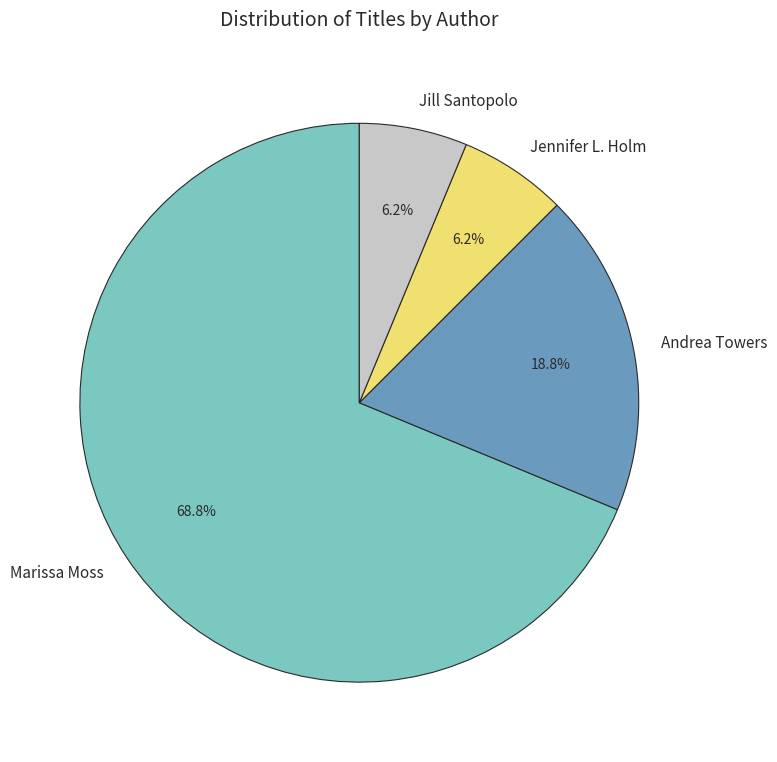

Is the sum of Jill Santopolo and Marissa Moss greater than half?

Yes